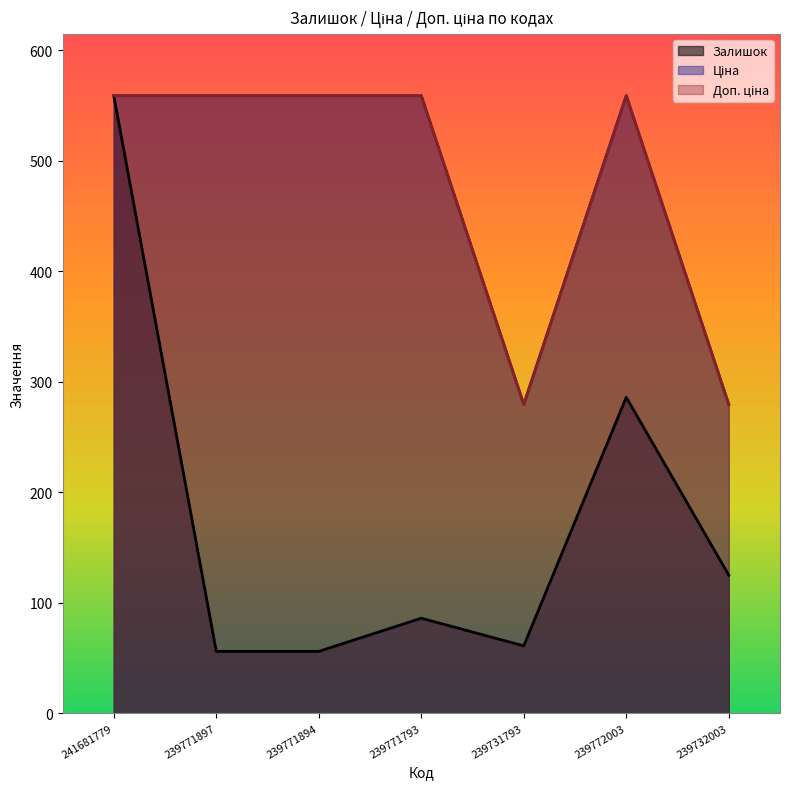

What value does the Ціна series have at 239771793?

559.0